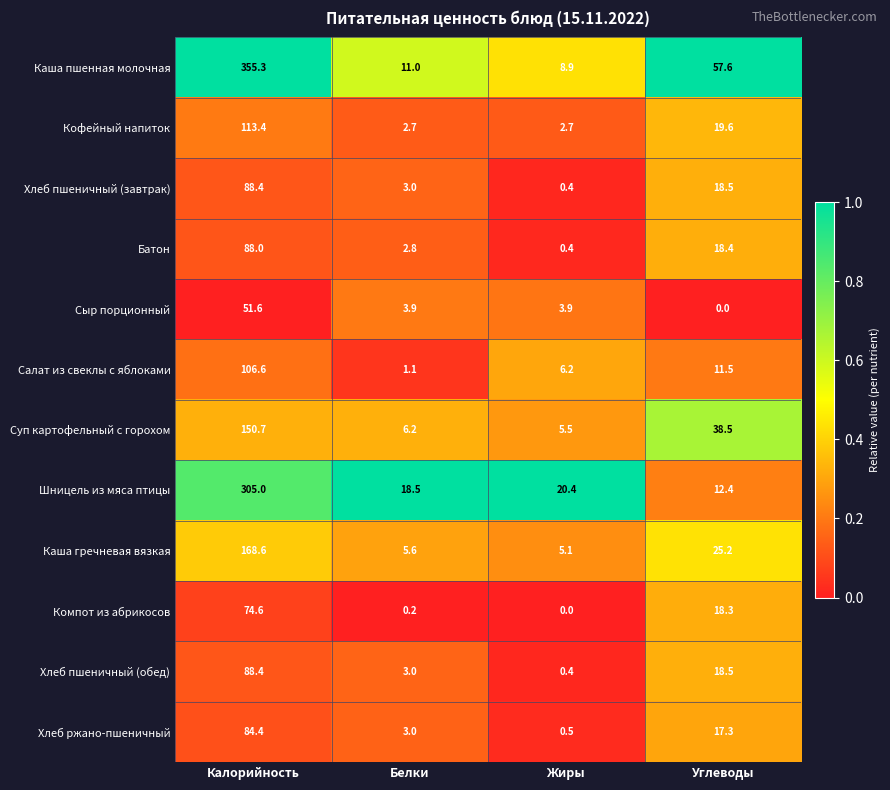

At which category is the sum across all series the highest?

Калорийность